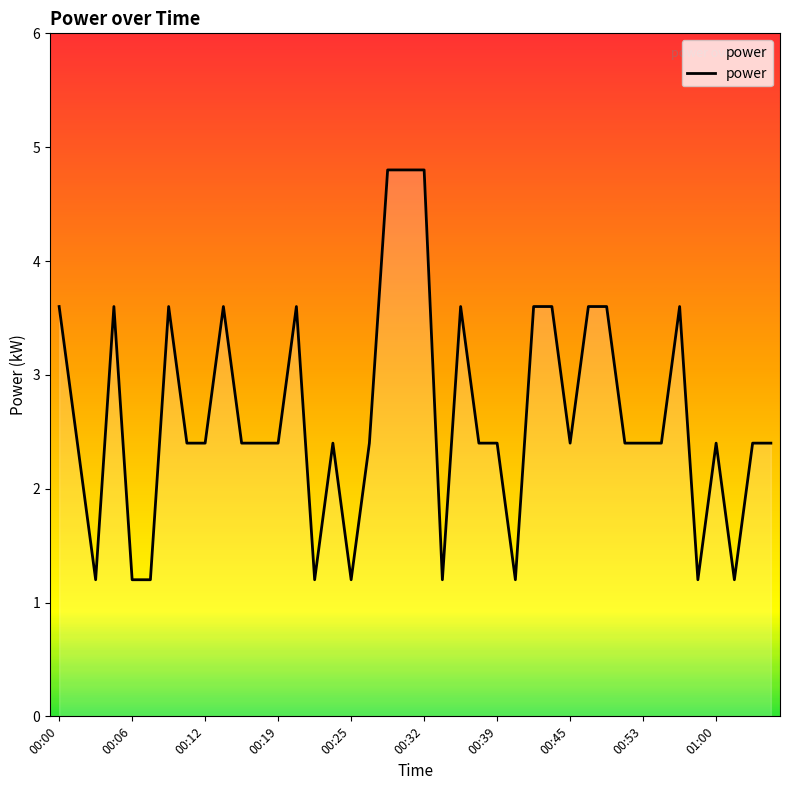

What is the smallest value displayed?

1.2